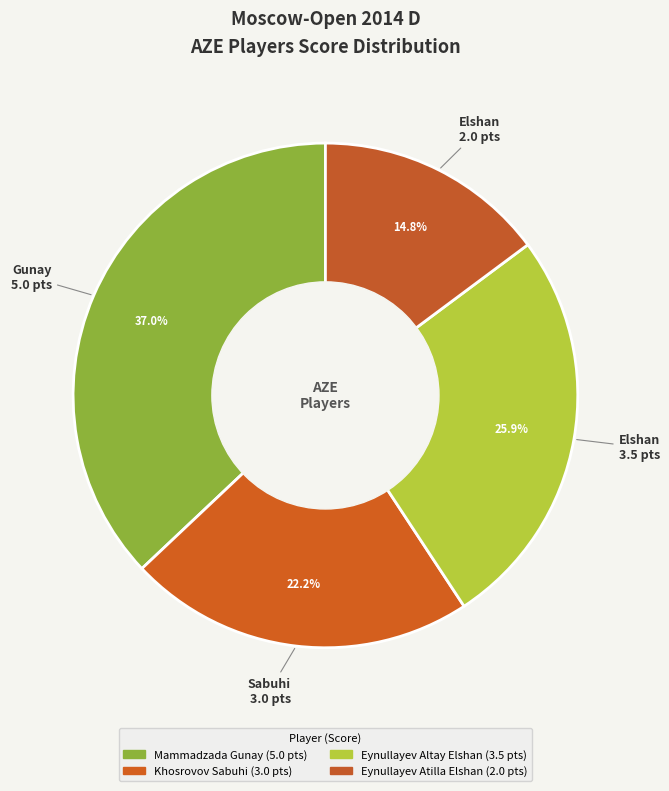

Does Eynullayev Atilla Elshan account for over 50% of the chart?

No